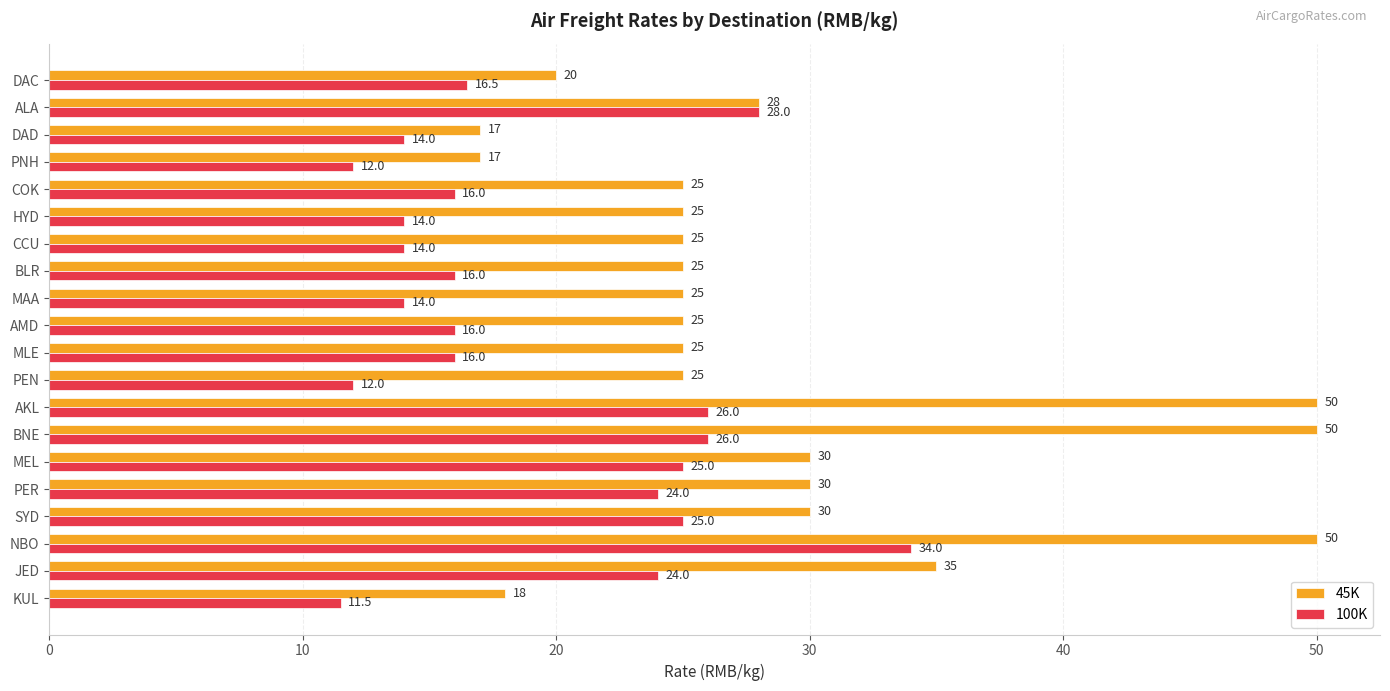

The 100K series shows 8.0 at KUL. True or false?

False